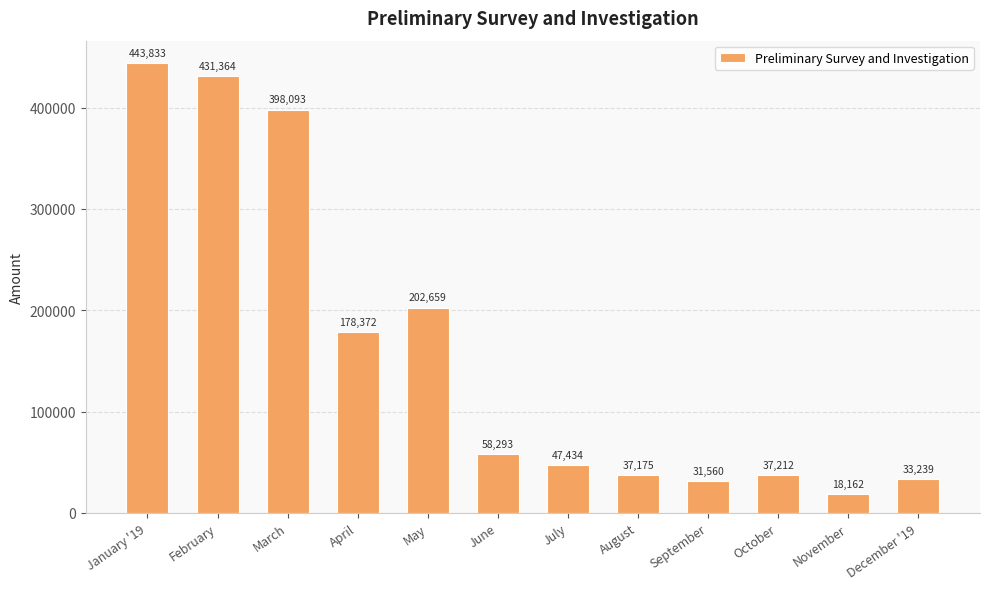

What is the ratio of the value at June to the value at October?

1.6